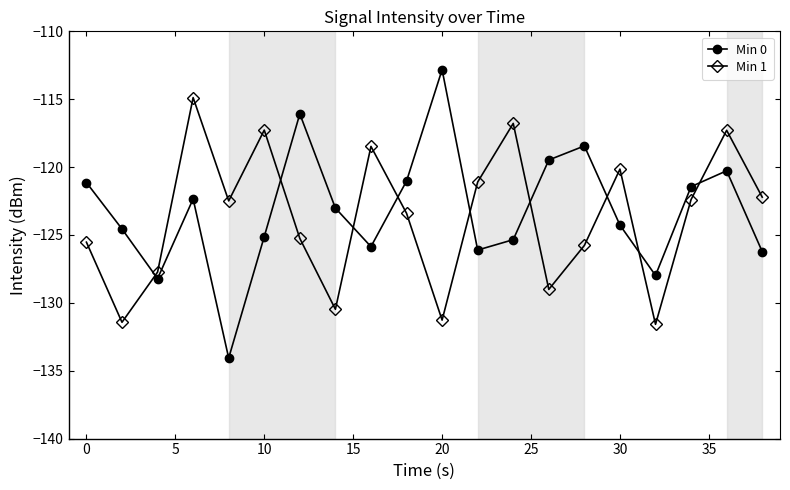

What is the difference between the second highest and minimum values in the Min 1 series?

14.8